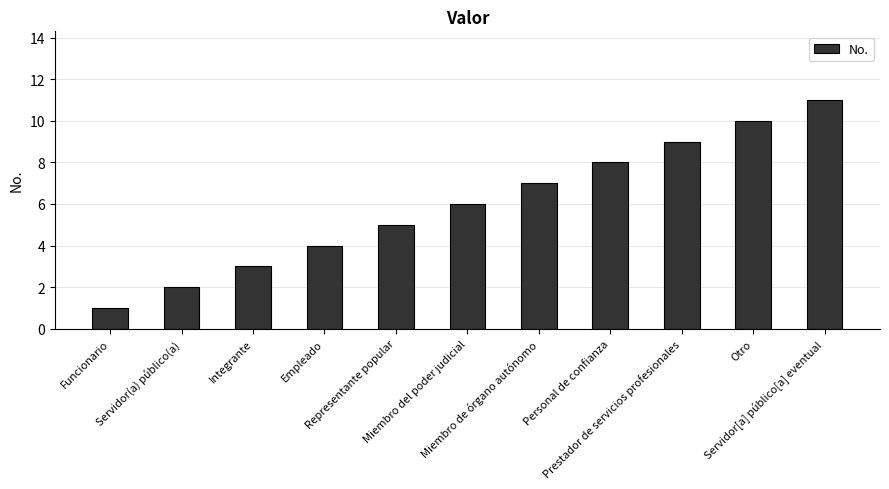

The value at Otro is 10. True or false?

True